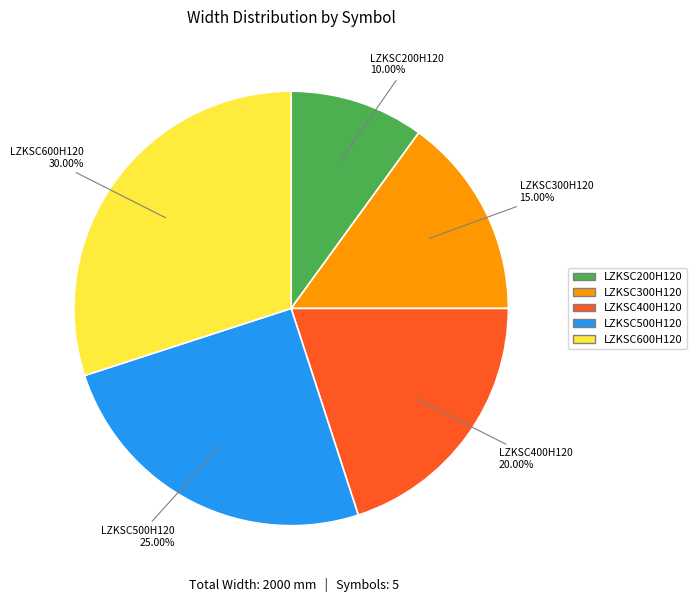

Which slice is the smallest?

LZKSC200H120